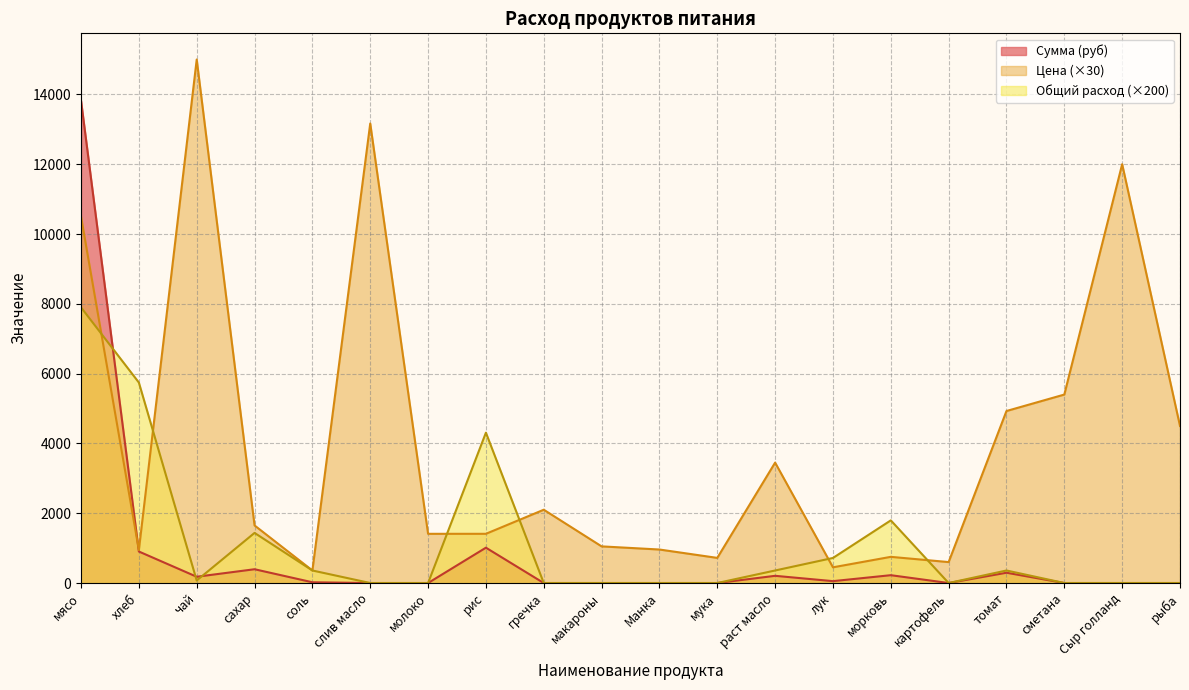

What is the sum of all Общий расход values?

23047.8